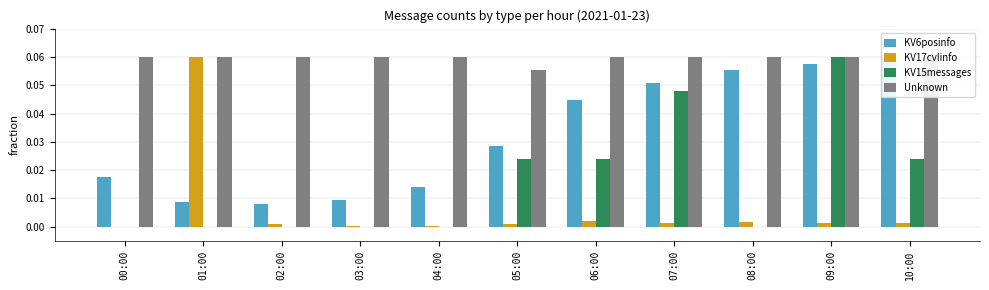

At how many categories does at least one series exceed 0?

11